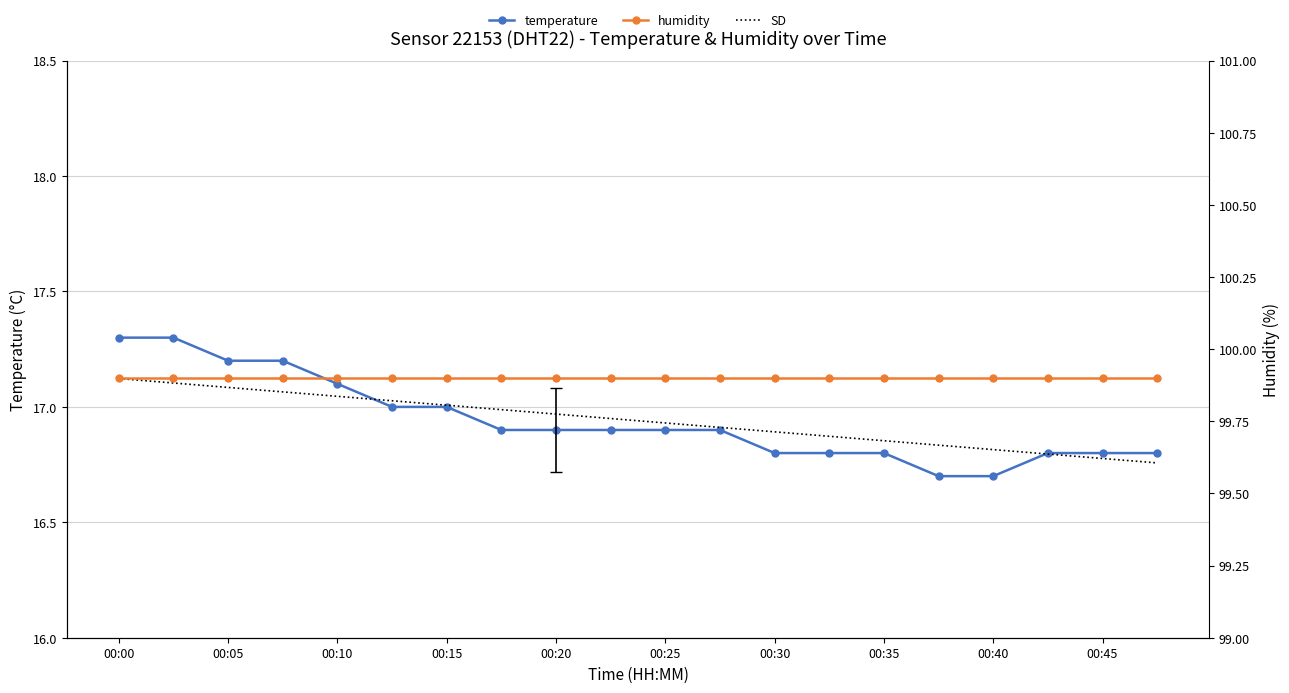

True or false: humidity and temperature cross at least once.

False